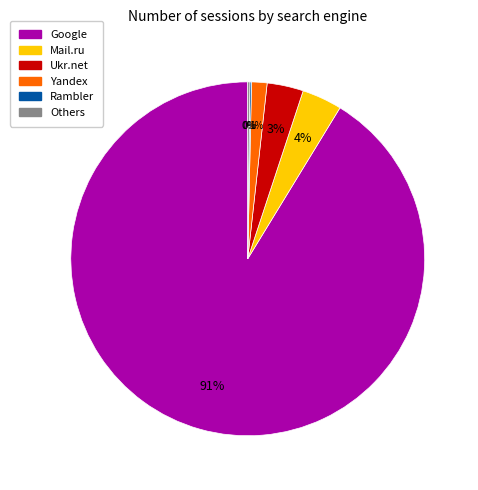

To the nearest percent, what is the average slice percentage?

17%